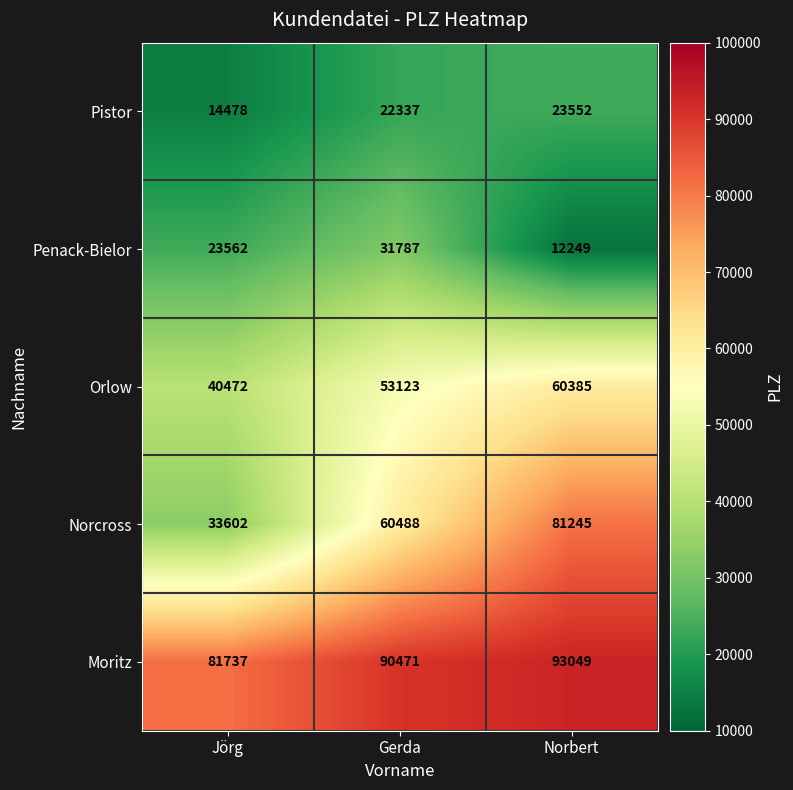

At which label is Penack-Bielor closest to 22018?

Jörg